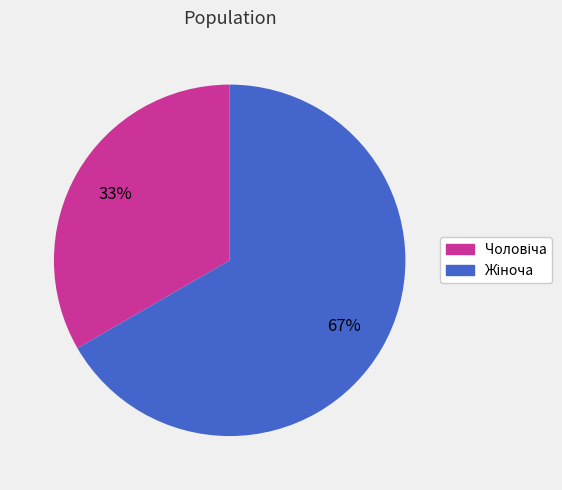

Does any single category account for the majority?

Yes